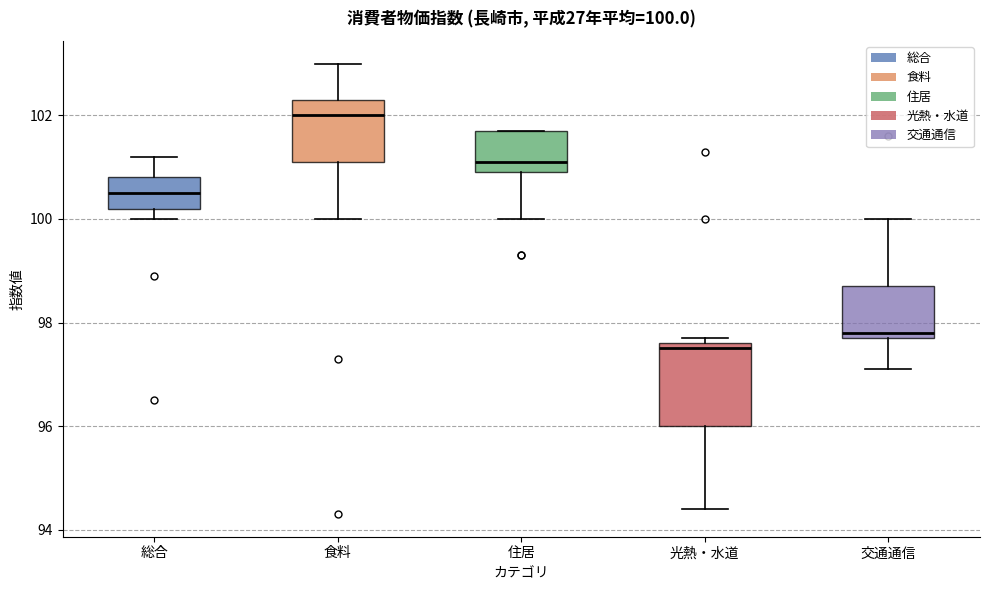

Comparing the boxes themselves (not the whiskers), which one is the tallest?

光熱・水道